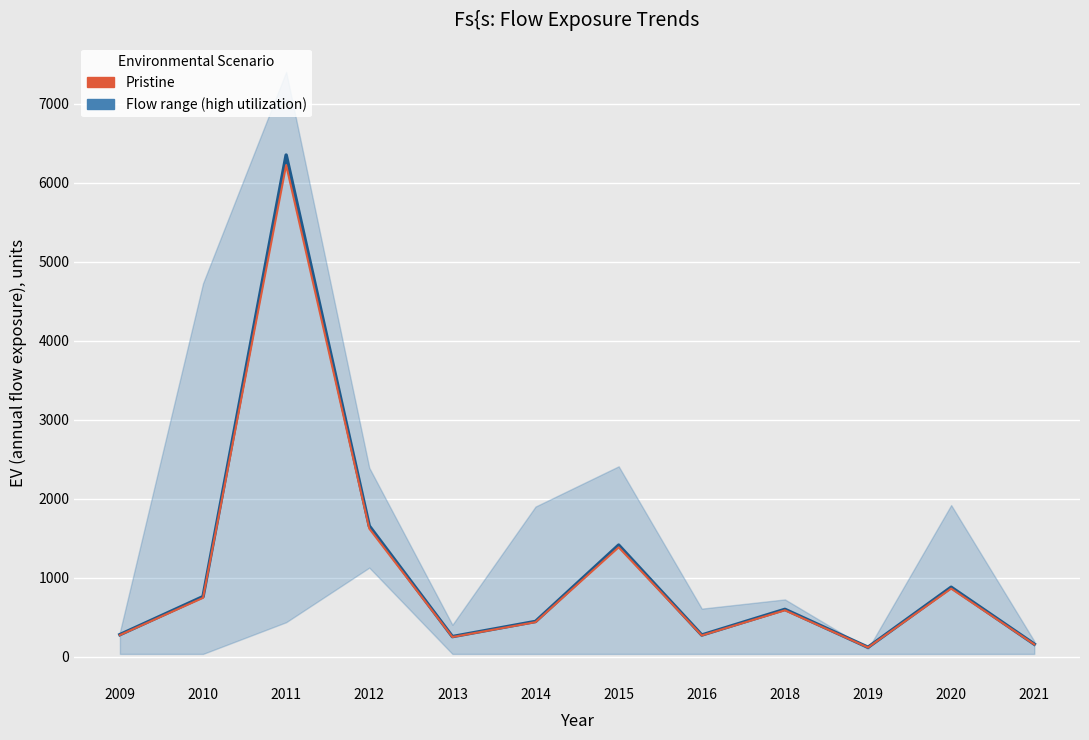

At which category does the data reach its first local valley?

2013